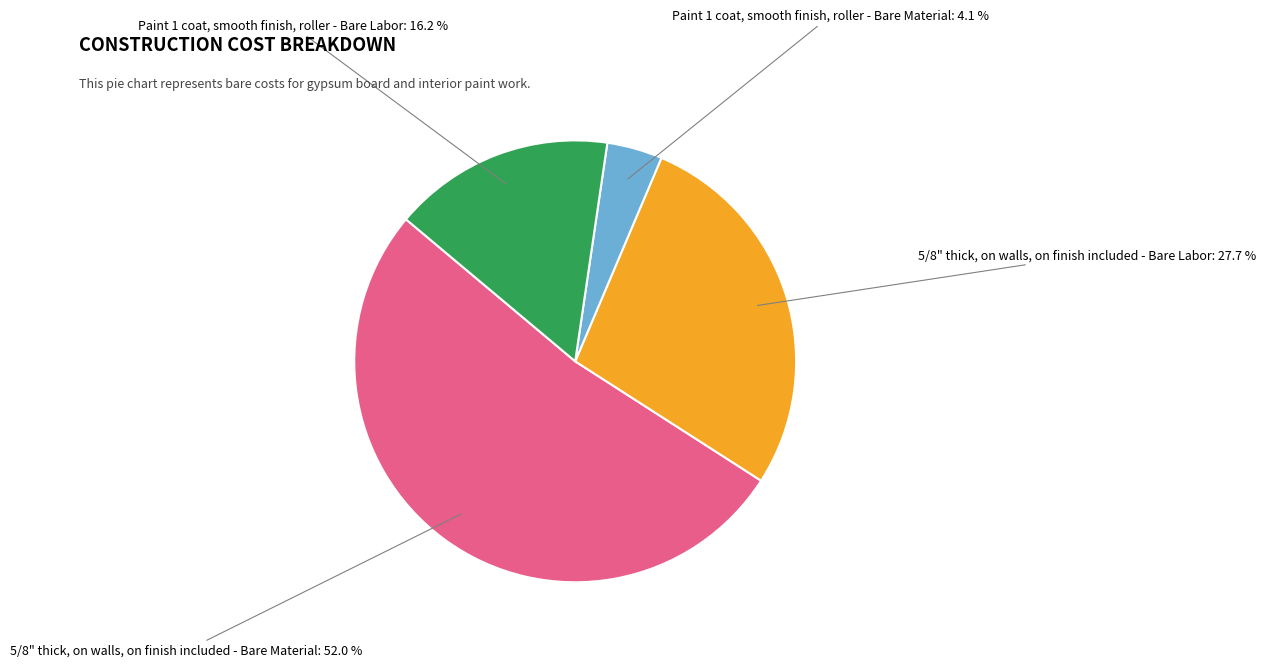

True or false: Paint 1 coat, smooth finish, roller - Bare Labor accounts for 16% of the total.

True